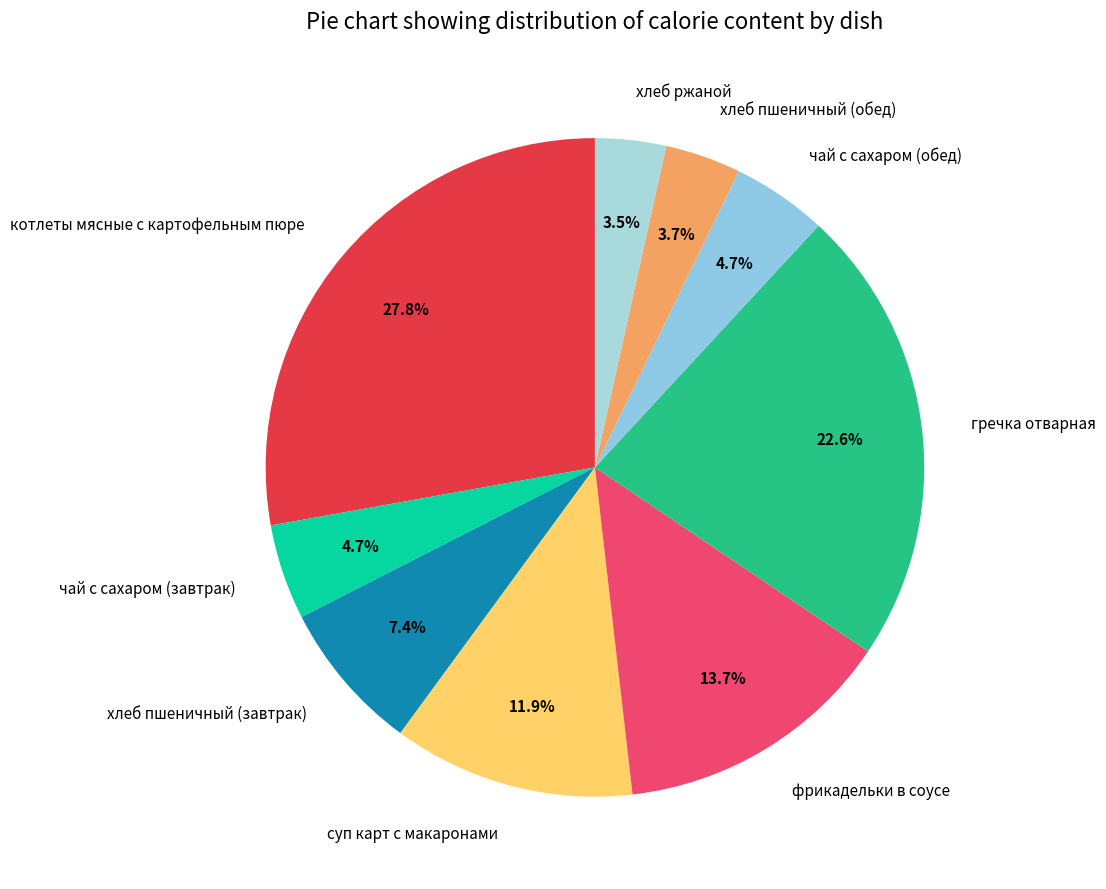

Is the sum of чай с сахаром (завтрак) and хлеб пшеничный (завтрак) greater than half?

No